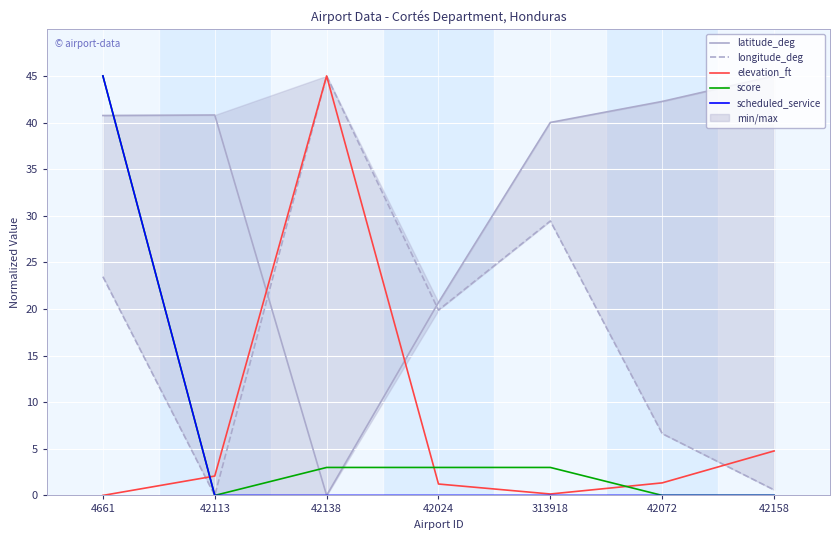

True or false: longitude_deg has more than 1 points higher than both neighbors.

True